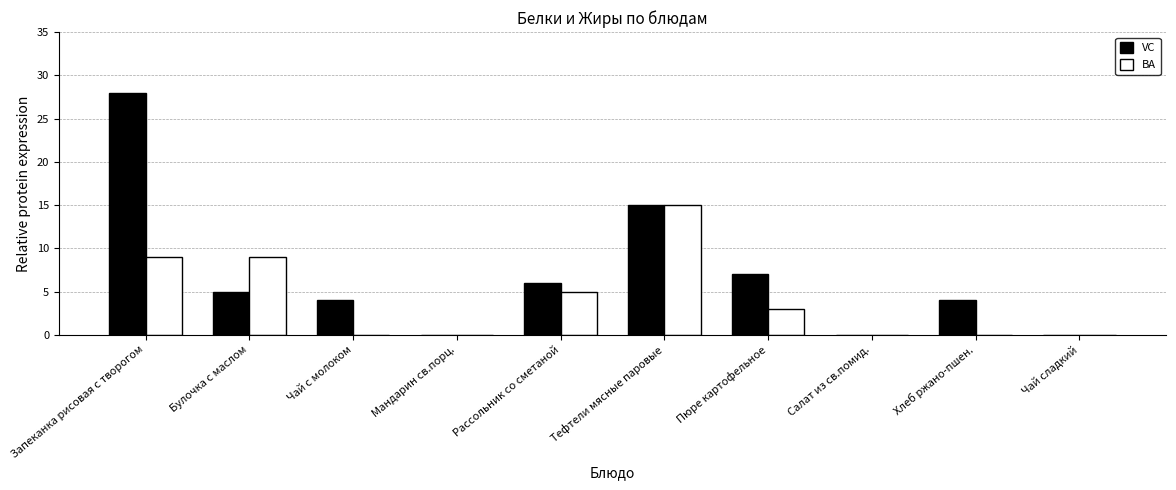

Are the bars horizontal?

No